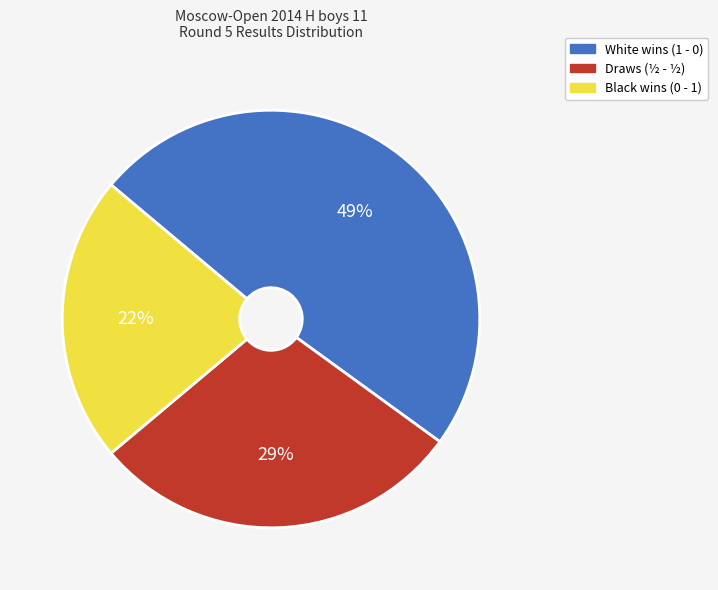

Is there a majority slice in this chart?

No